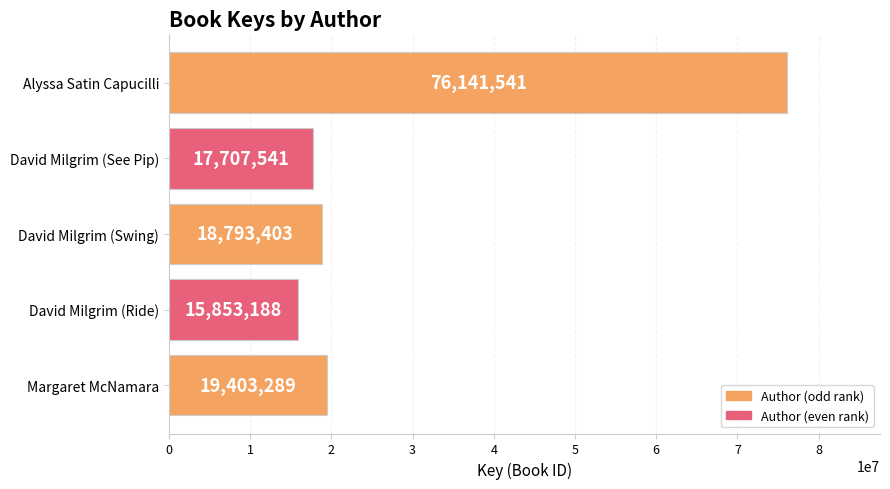

How many data points does each series have?

5